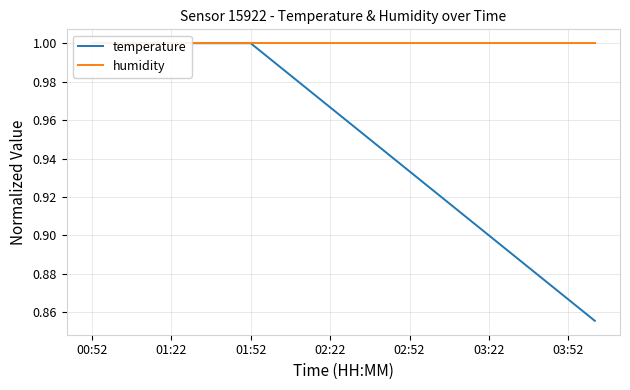

True or false: humidity and temperature cross at least once.

False